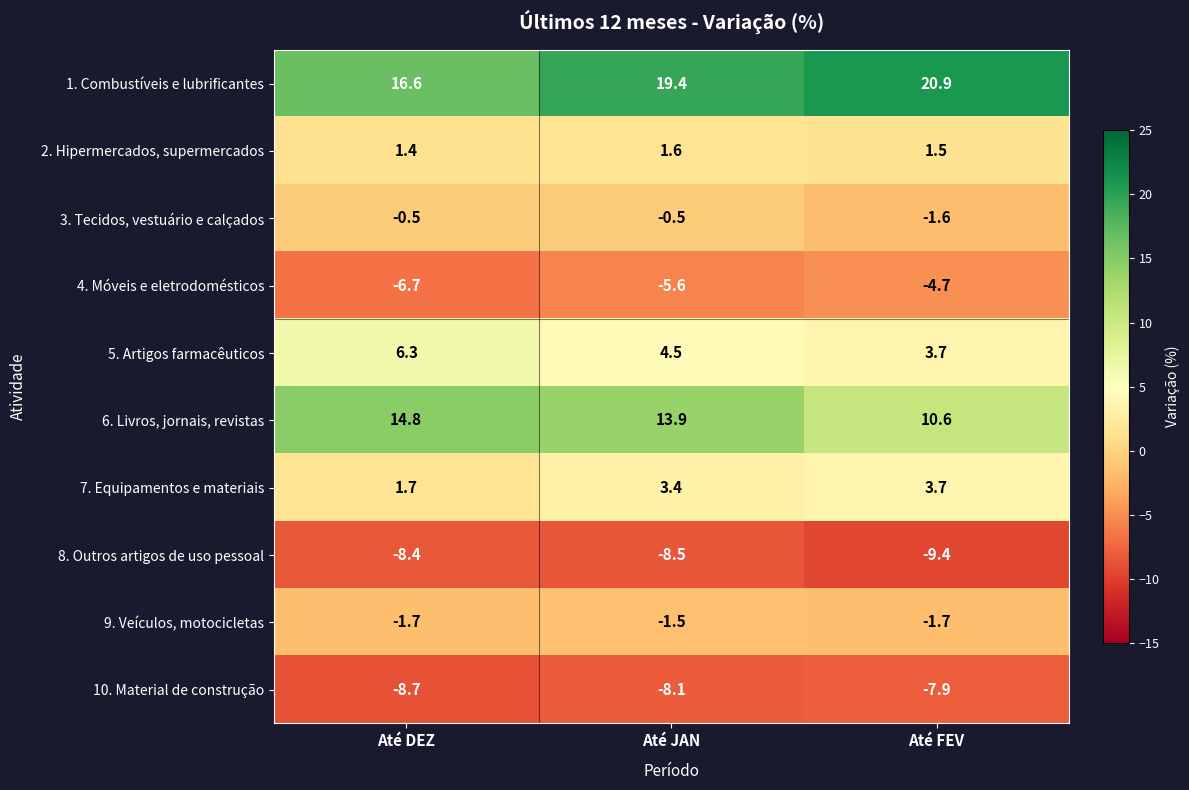

What is the approximate value of 6. Livros, jornais, revistas at Até FEV?

10.6